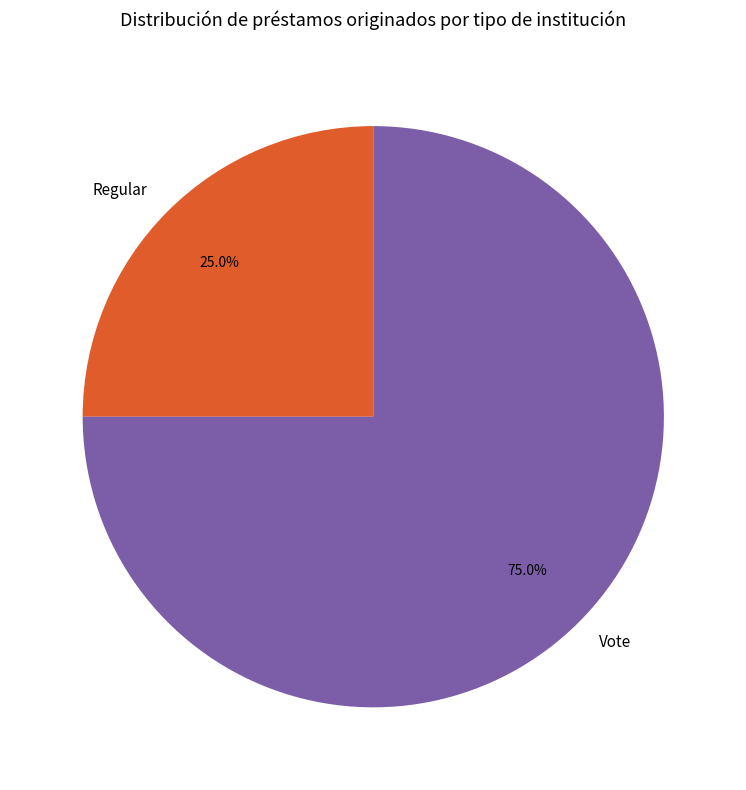

The Regular slice represents 25% of the pie. True or false?

True